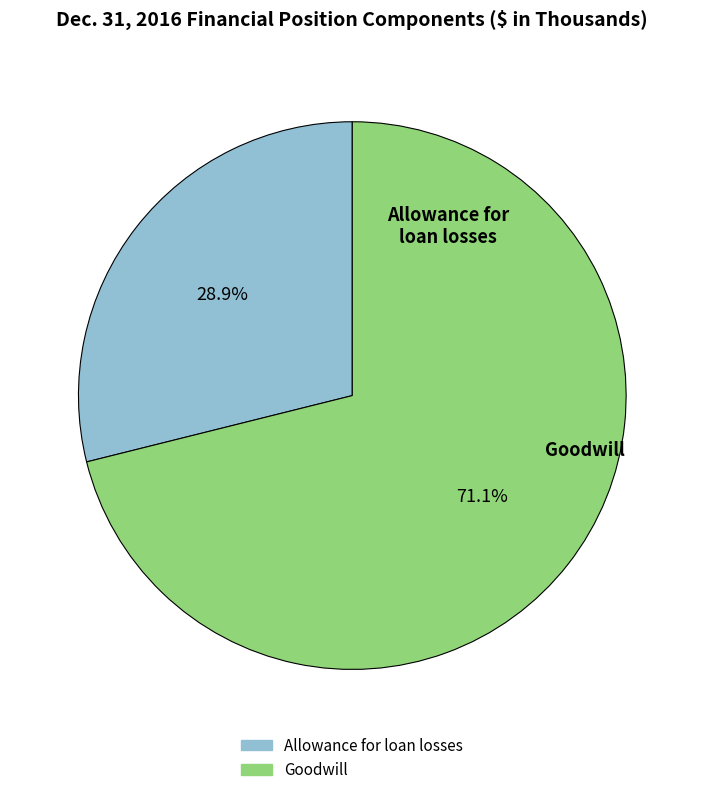

Approximately how many times larger is the value at Goodwill compared to Allowance for loan losses?

2.5